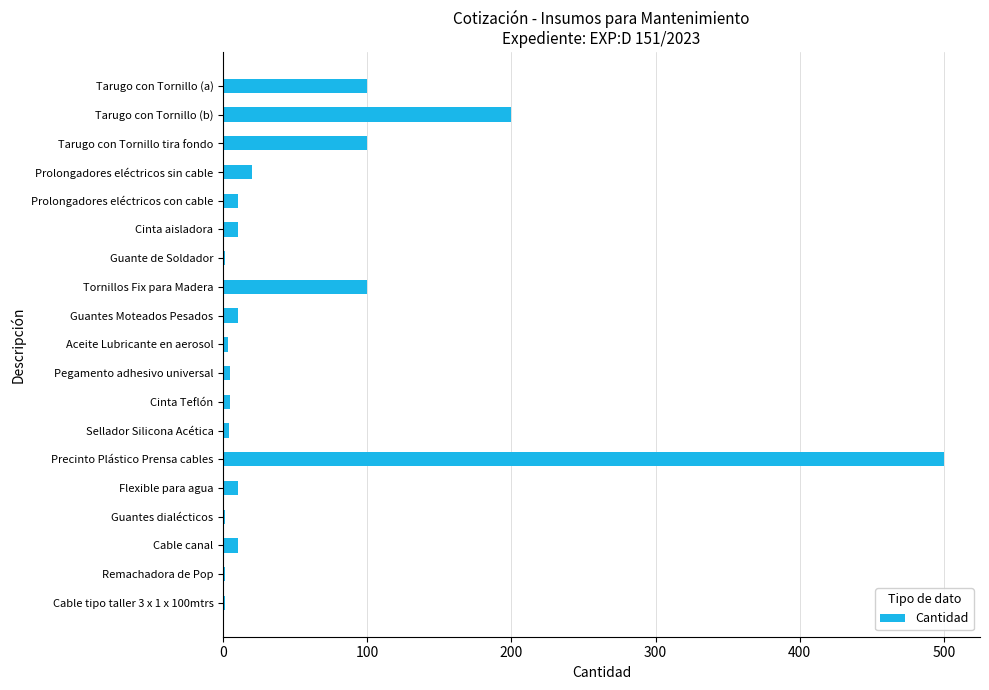

What is the maximum value shown in the chart?

500